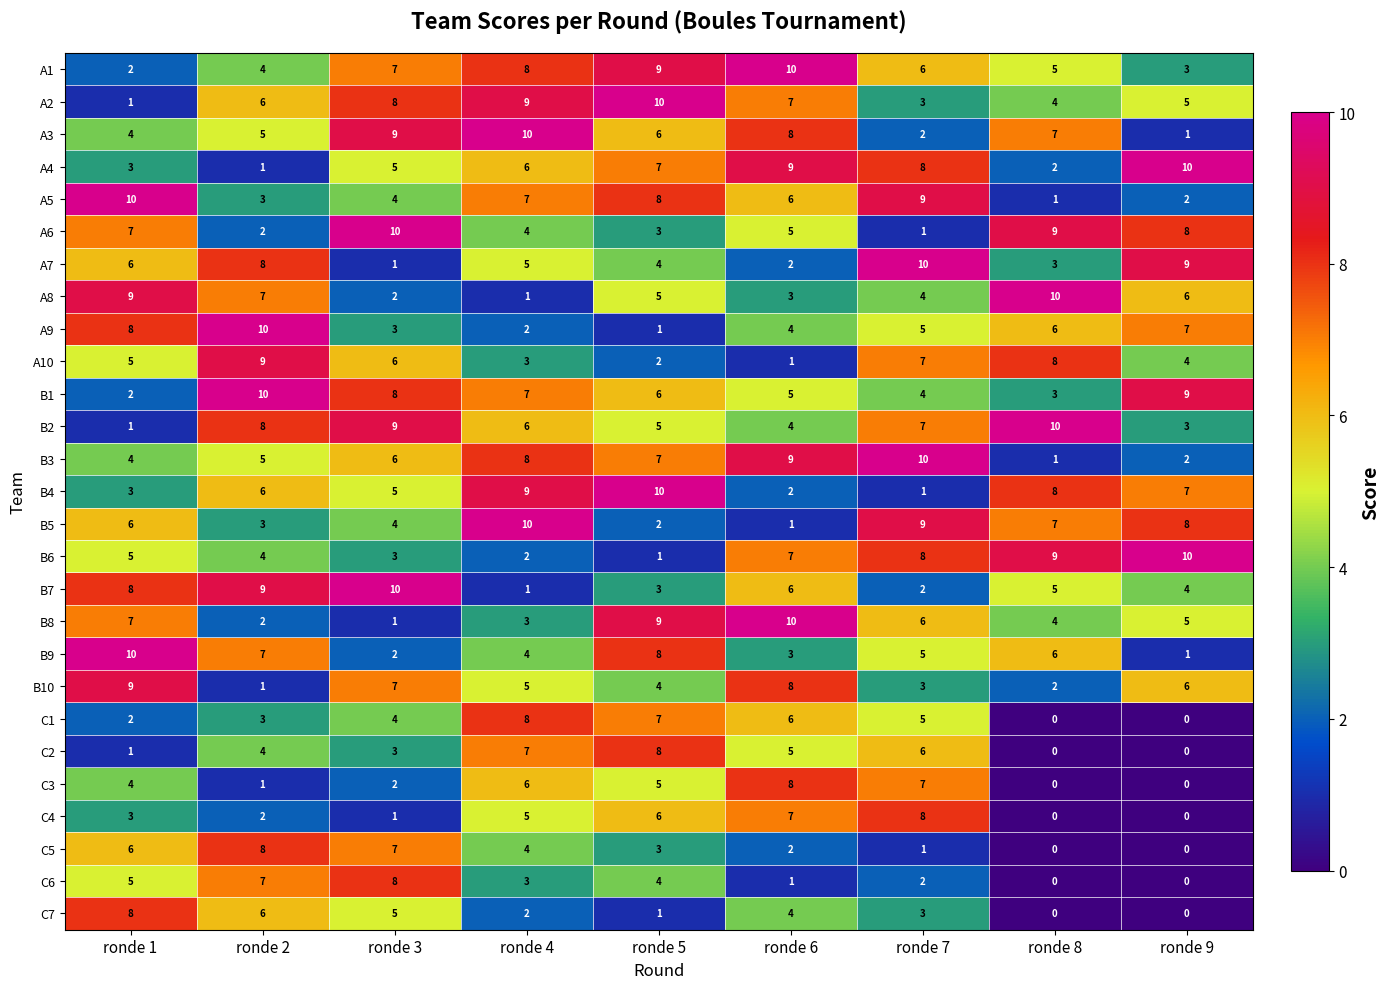

Count the number of categories in the chart.

9